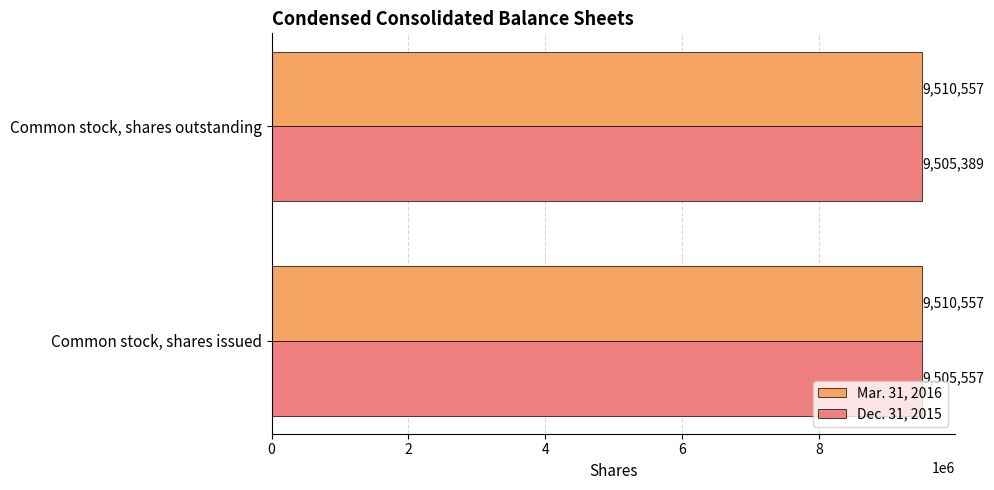

What value does the Dec. 31, 2015 series have at Common stock, shares issued?

9505557